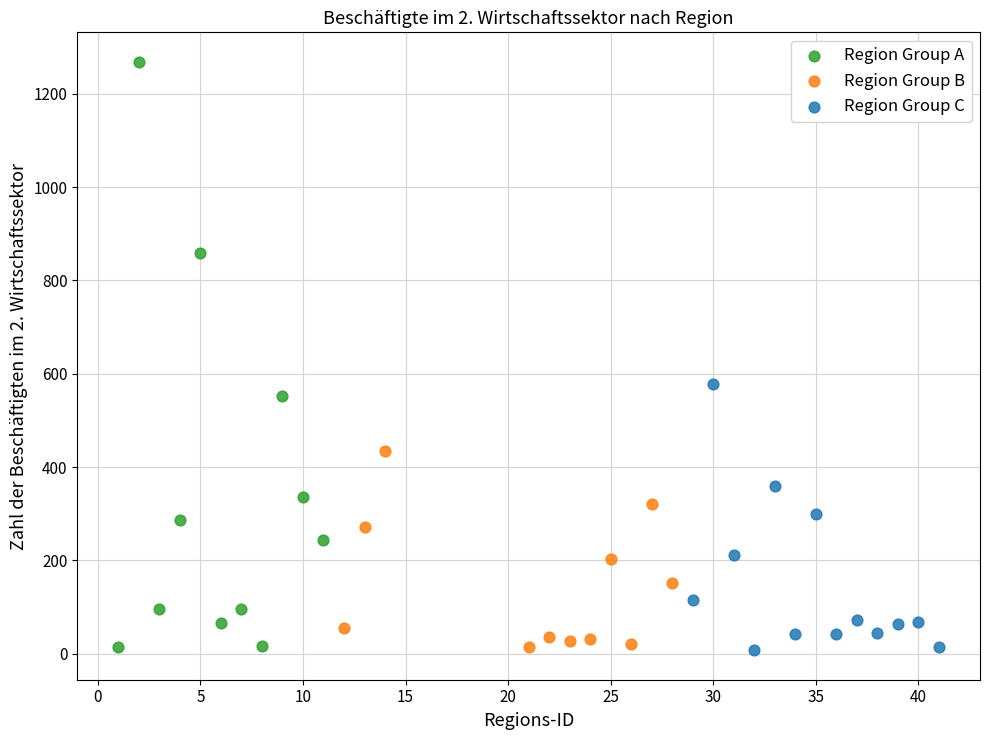

What are all the series names shown in the legend?

Region Group A, Region Group B, Region Group C